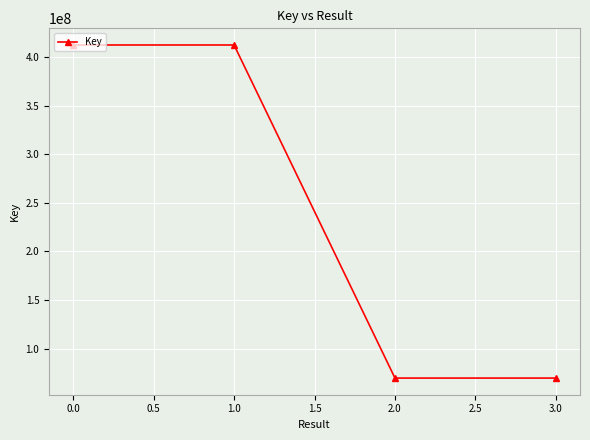

What is the change in value from 1.0 to 2.0?

-343117486